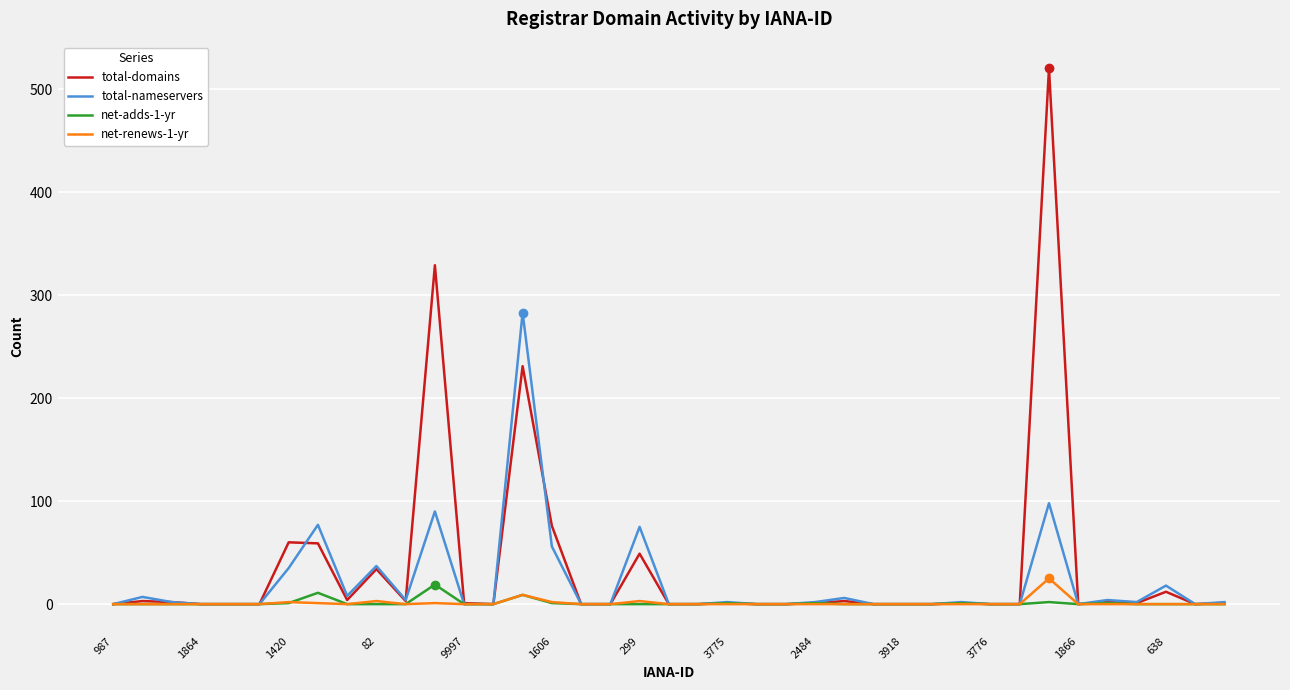

What is the maximum value shown in the chart?

520